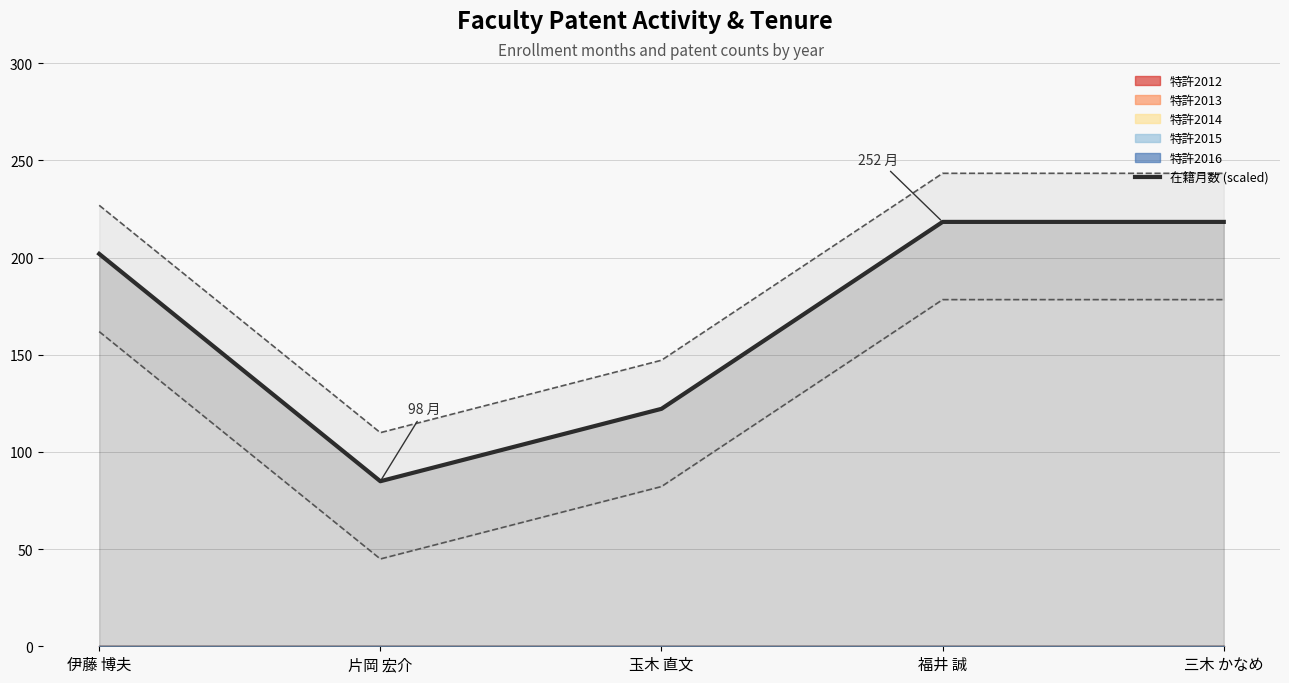

True or false: the data has more than 1 interior local peaks.

False